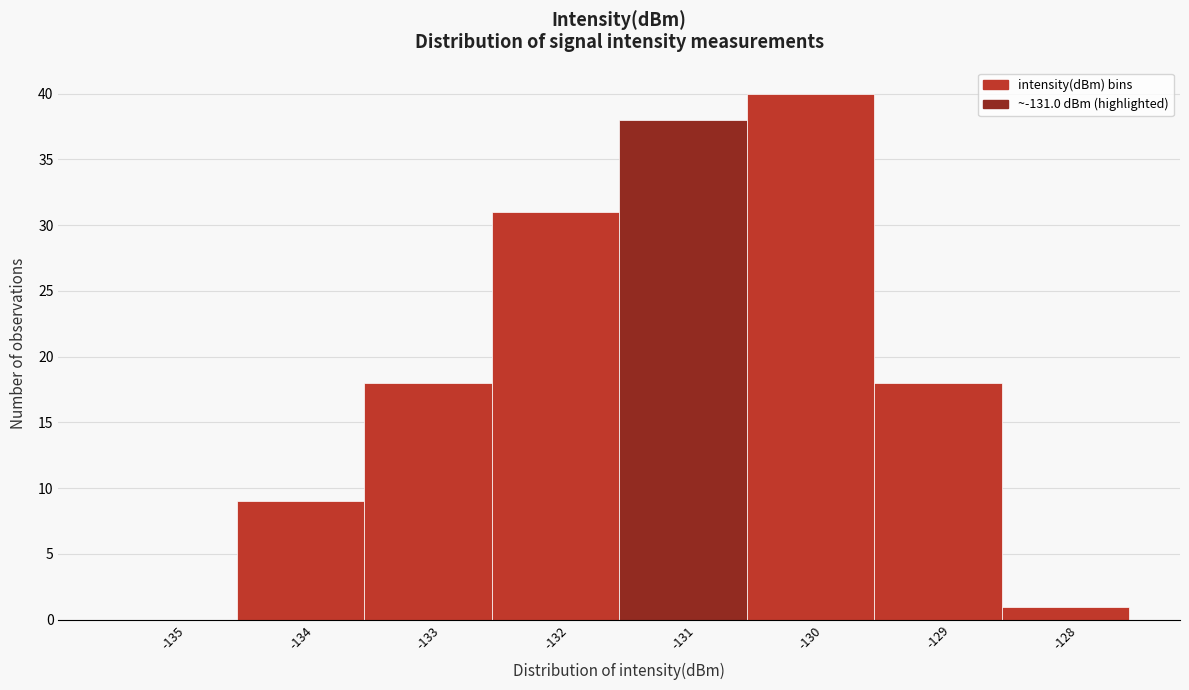

How tall is the bar that spans -131.5 to -130.5 on the x-axis? The values are not printed on the chart, so give them approximately, as read against the axis.

38